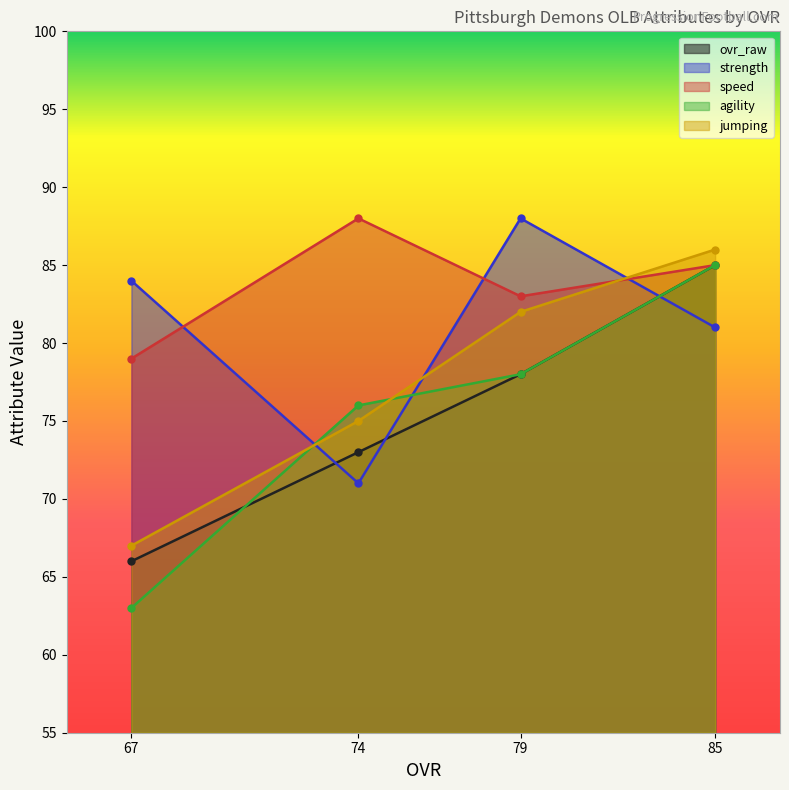

What is the average value of the ovr_raw series?

76